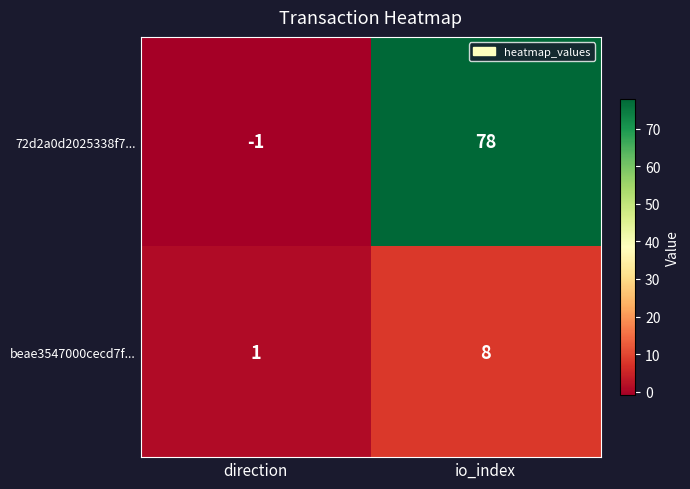

Reading right to left, extract all data points from this chart.

72d2a0d2025338f7...: io_index=78	direction=-1
beae3547000cecd7f...: io_index=8	direction=1